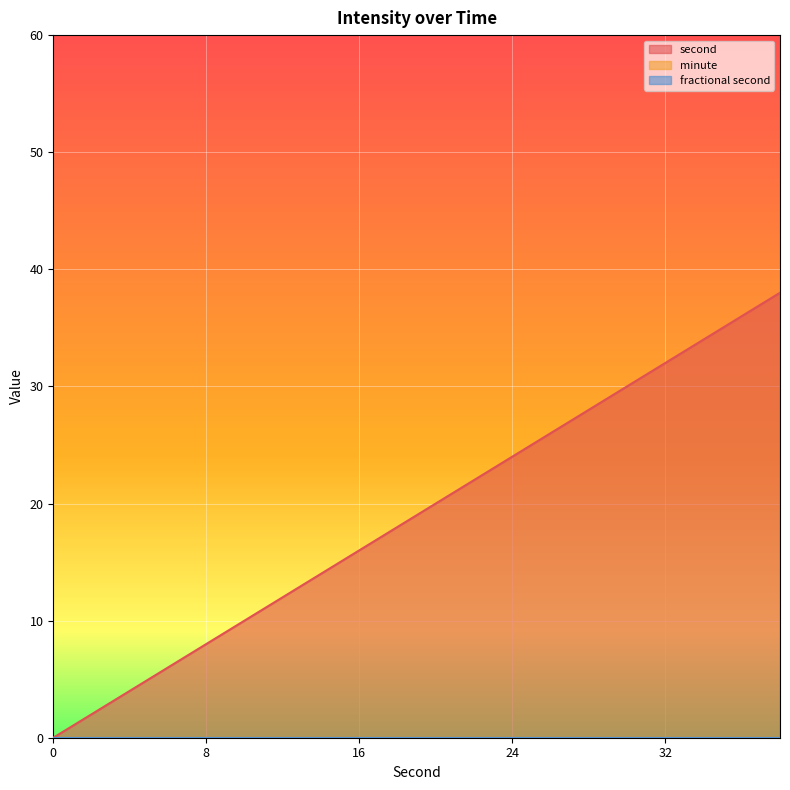

Reading right to left, what are all the values shown in this chart?

second: 38	36	34	32	30	28	26	24	22	20	18	16	14	12	10	8	6	4	2	0
minute: 0	0	0	0	0	0	0	0	0	0	0	0	0	0	0	0	0	0	0	0
fractional second: 0	0	0	0	0	0	0	0	0	0	0	0	0	0	0	0	0	0	0	0